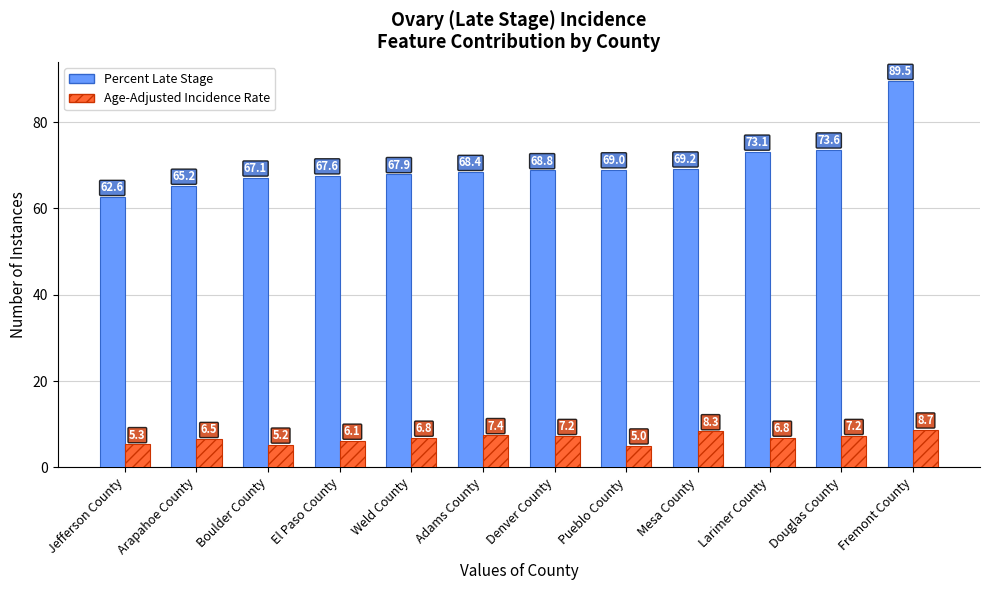

What is the difference between the maximum and minimum values in the Percent Late Stage series?

26.9